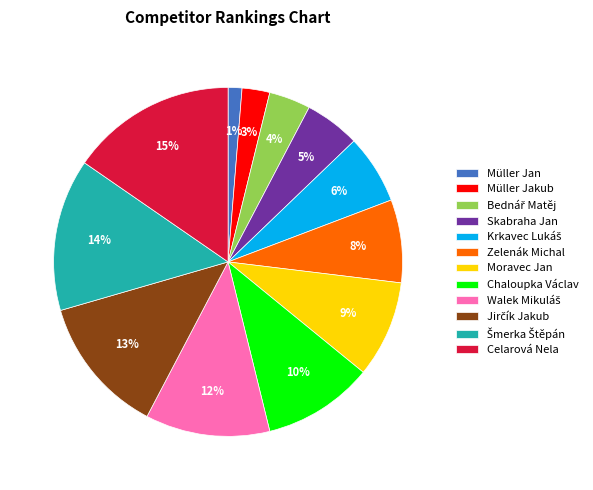

To the nearest percent, what portion does Zelenák Michal represent?

8%